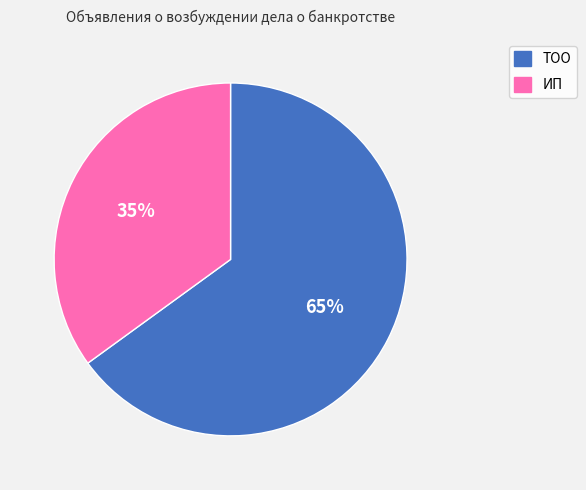

How many slices are in this pie chart?

2